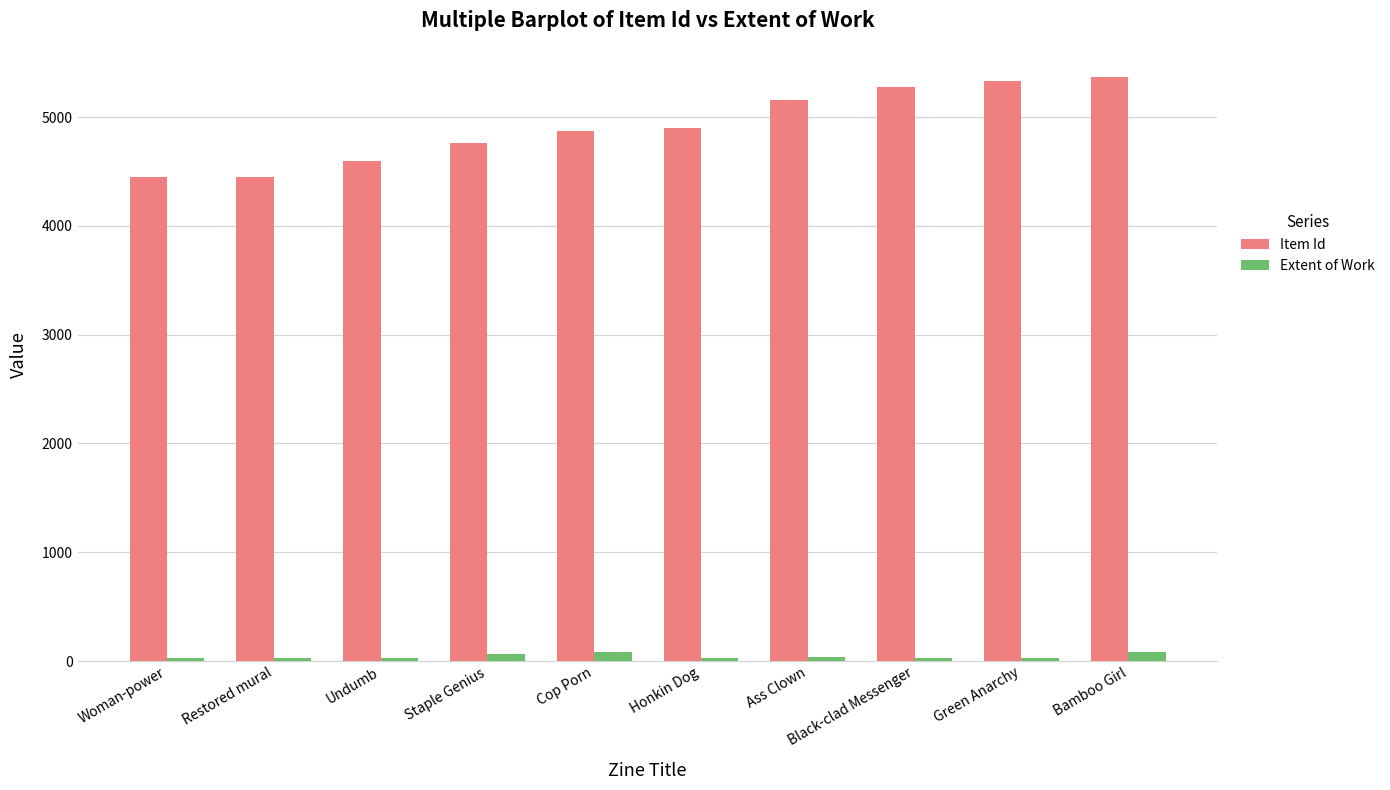

At Honkin Dog, list the series in order from largest to smallest.

Item Id, Extent of Work